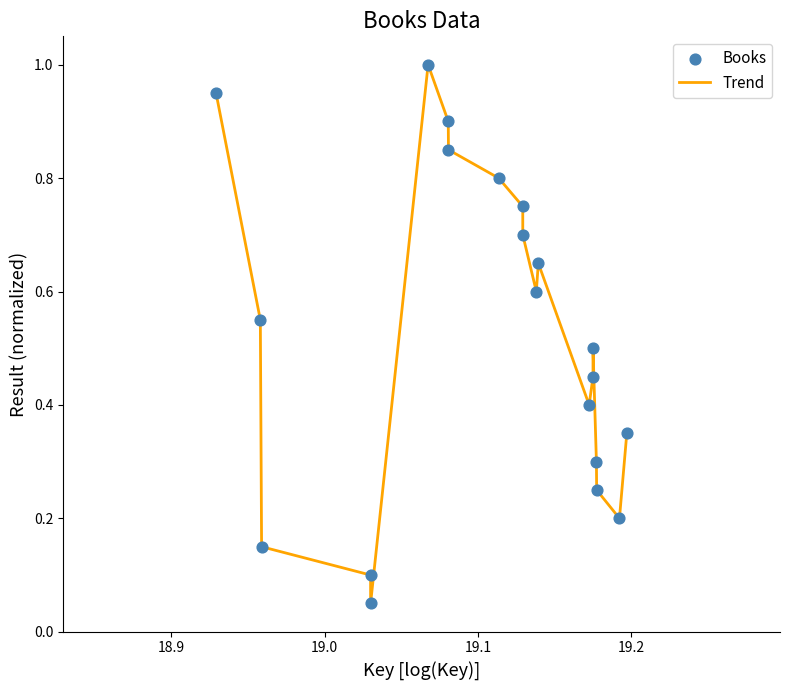

What is the greatest value displayed?

1.0